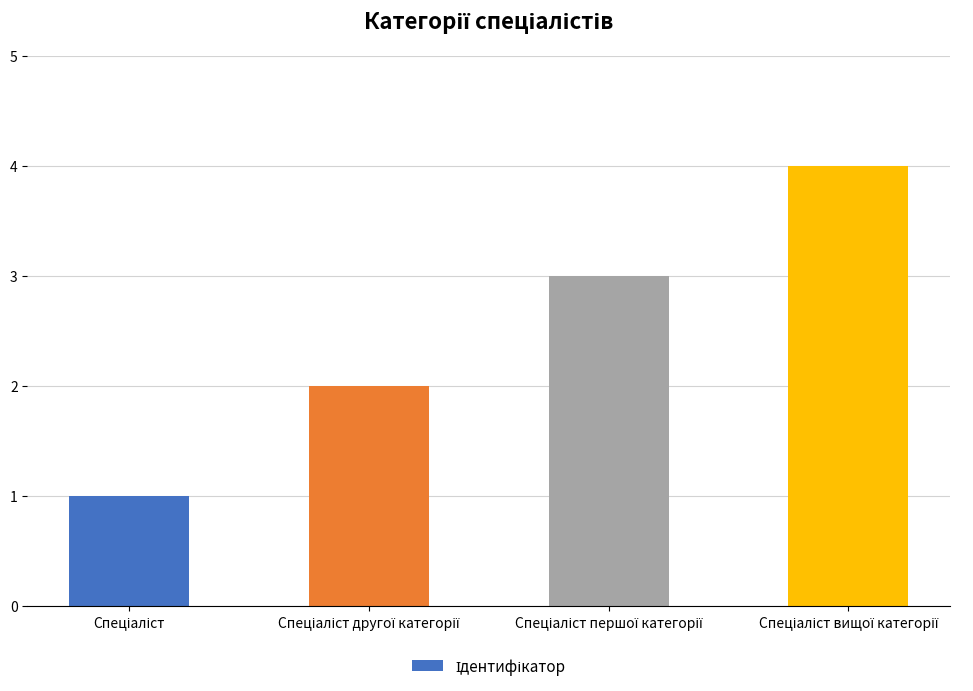

Reading left to right, transcribe all the data shown in this chart.

1	2	3	4